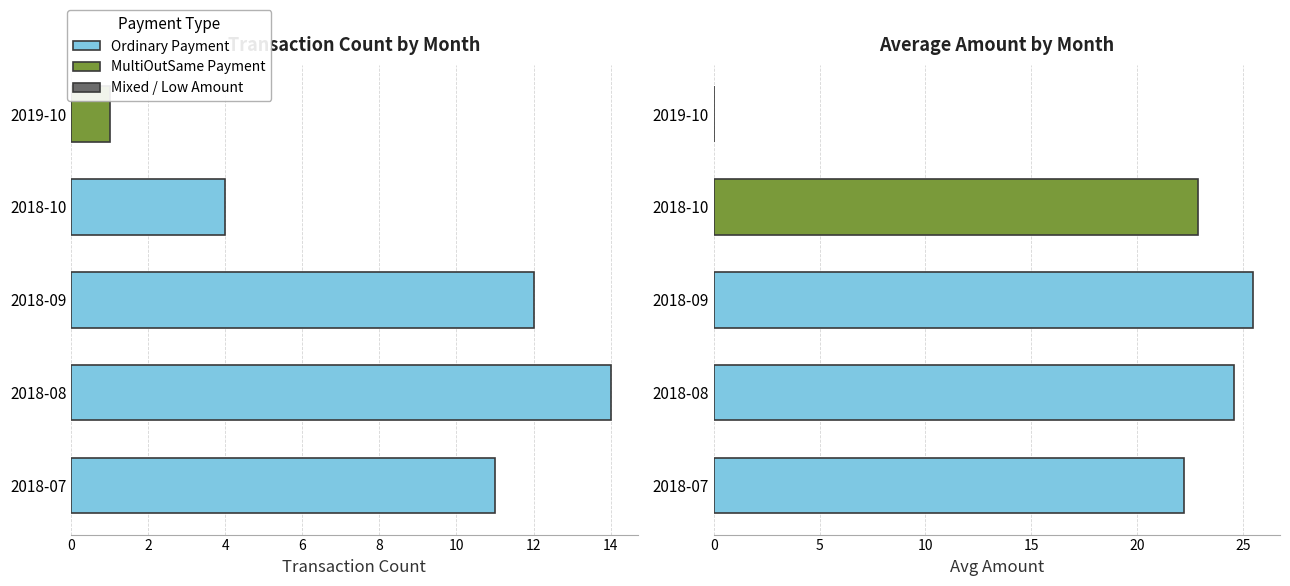

How many bars are there in each group?

2